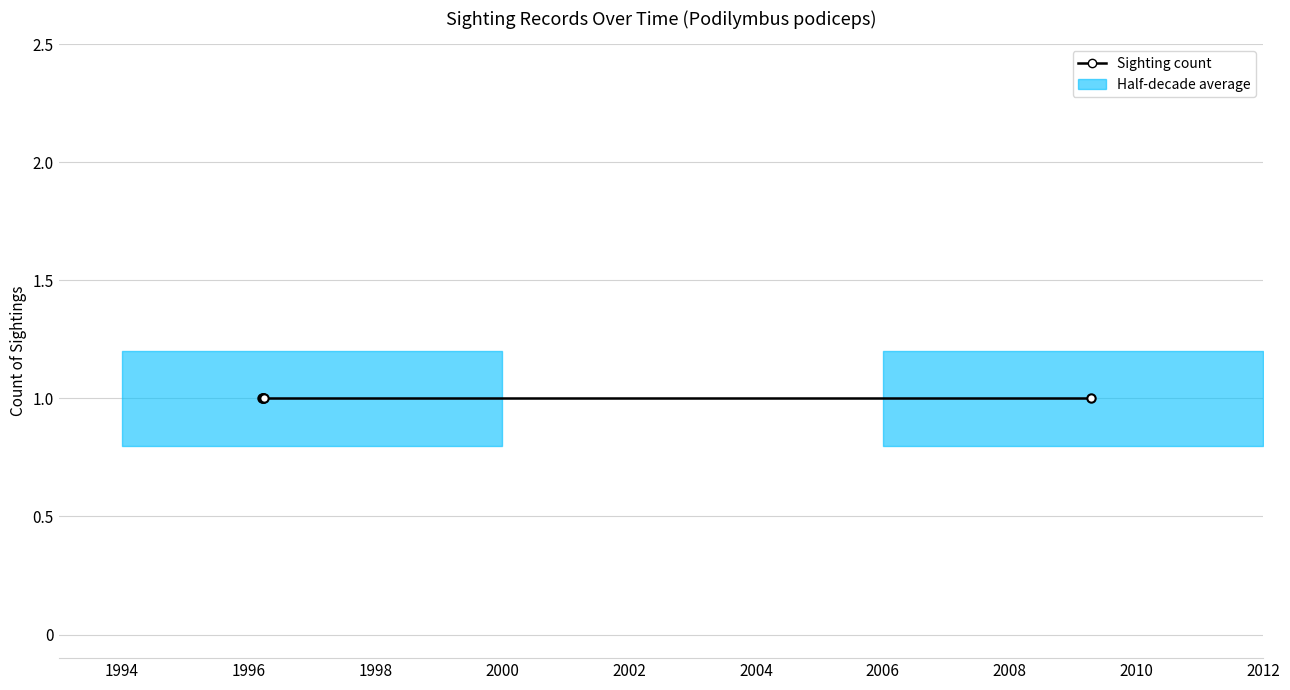

Reading right to left, extract all data points from this chart.

Count: 2009-04-10=1.0	1996-03-24=1.0	1996-03-23=1.0	1996-03-21=1.0	1996-03-18=1.0
Latitude: 2009-04-10=26.4	1996-03-24=26.4	1996-03-23=26.4	1996-03-21=26.4	1996-03-18=26.4
Longitude: 2009-04-10=-98.8	1996-03-24=-98.8	1996-03-23=-98.8	1996-03-21=-98.8	1996-03-18=-98.8